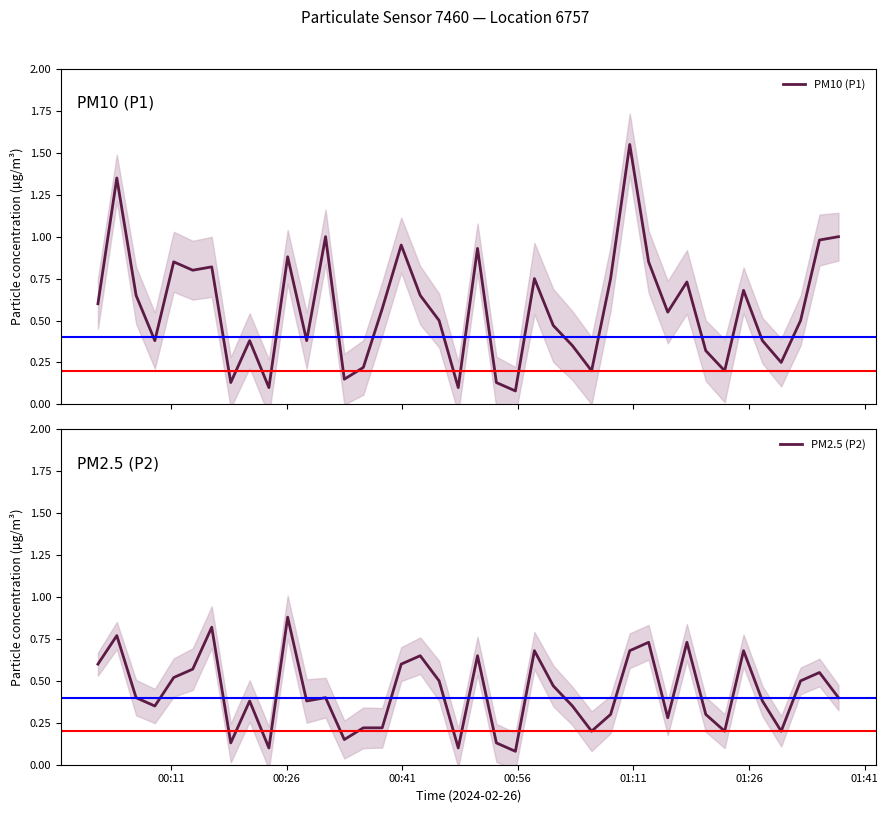

How many lines are shown in the chart?

2